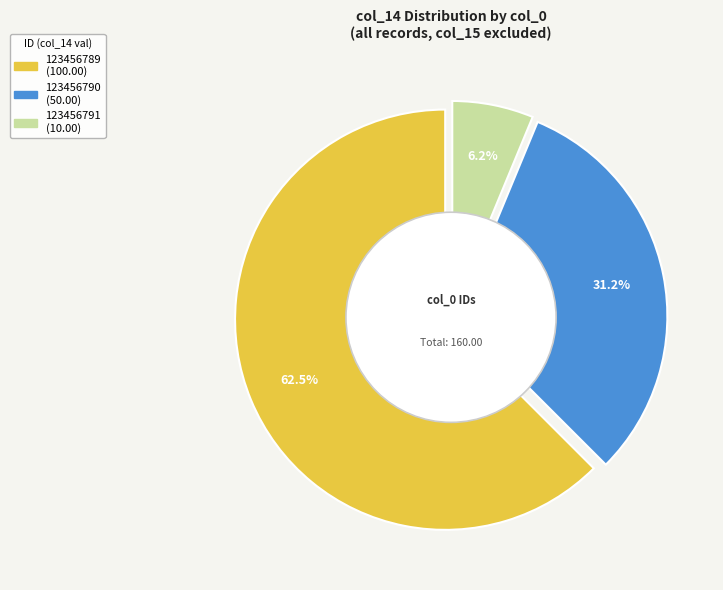

The 123456789 slice represents 62% of the pie. True or false?

True